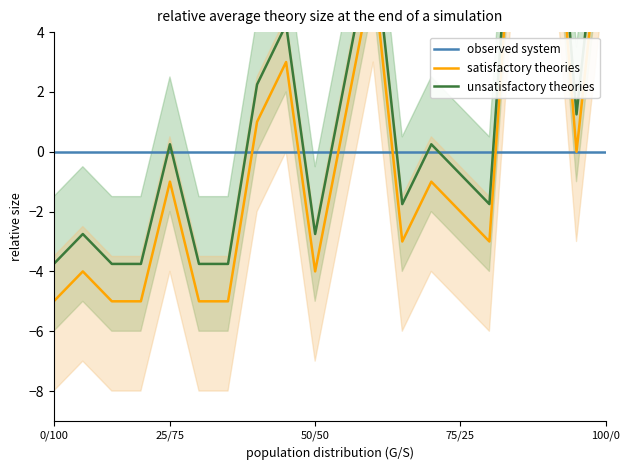

True or false: observed system has more than 1 interior local peaks.

False